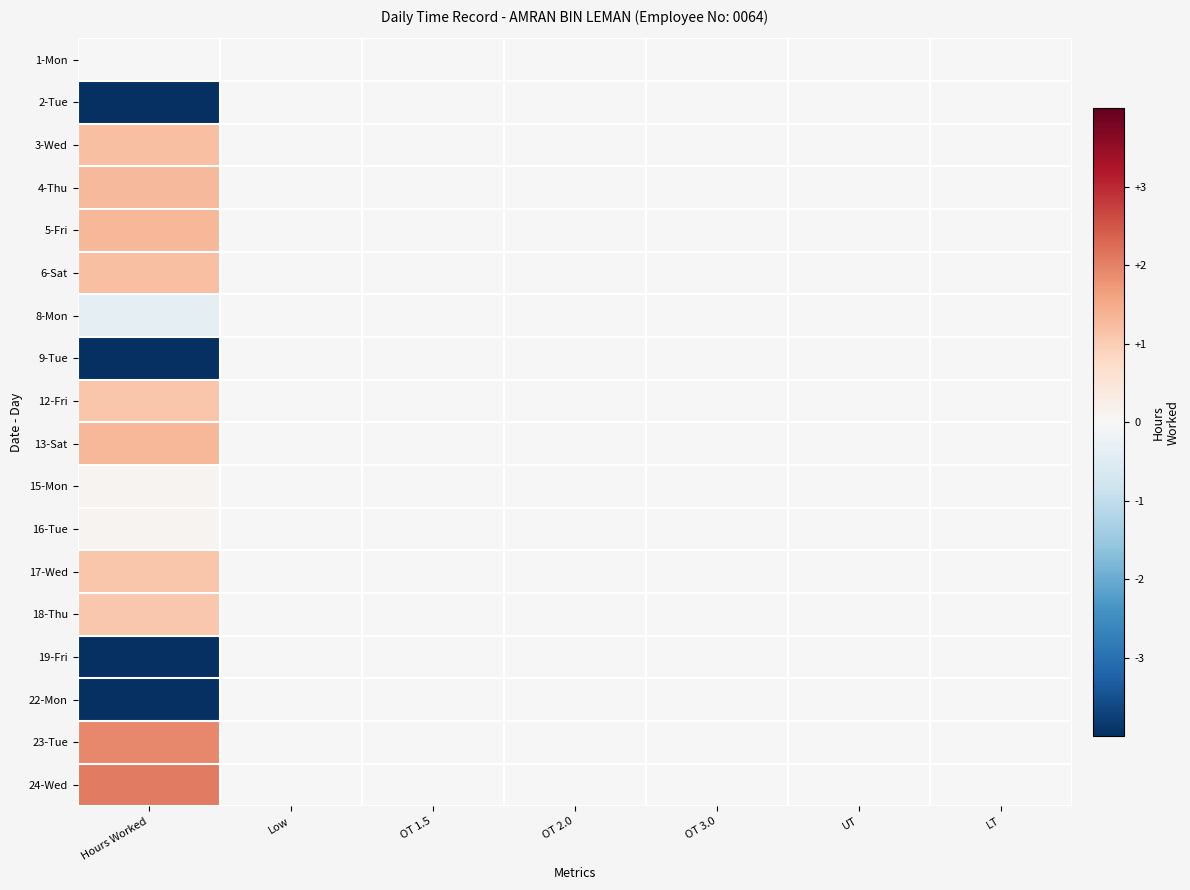

What is the maximum value shown in the chart?

2.1